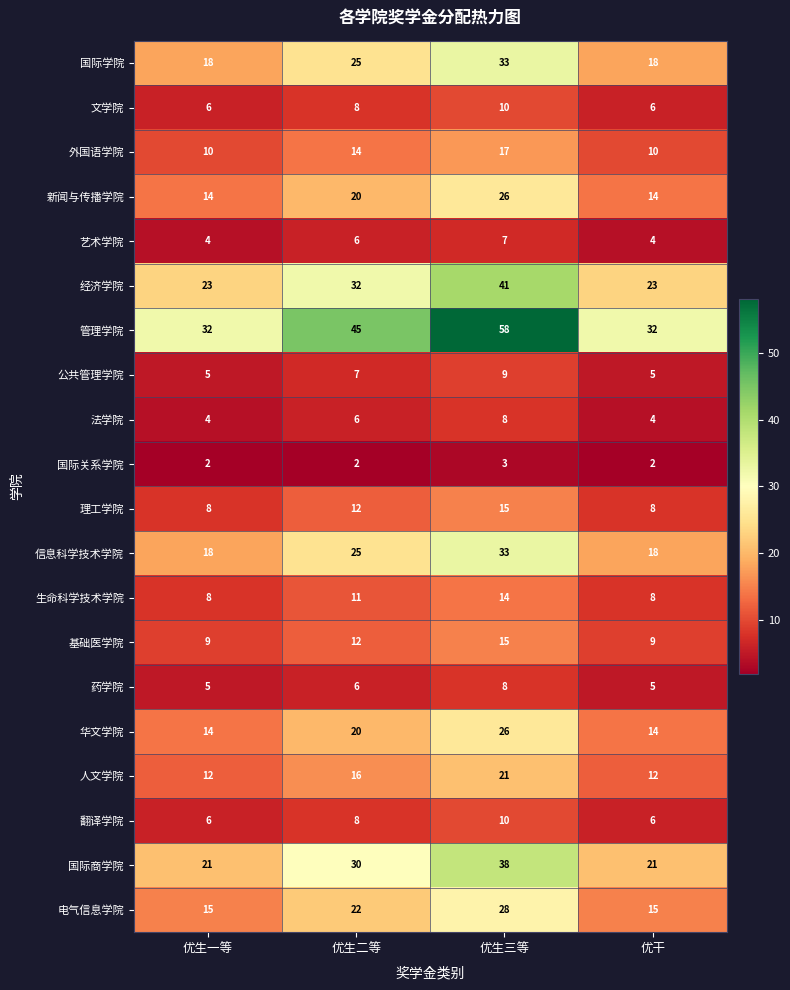

Count the 管理学院 values in the range 32 to 58.

4